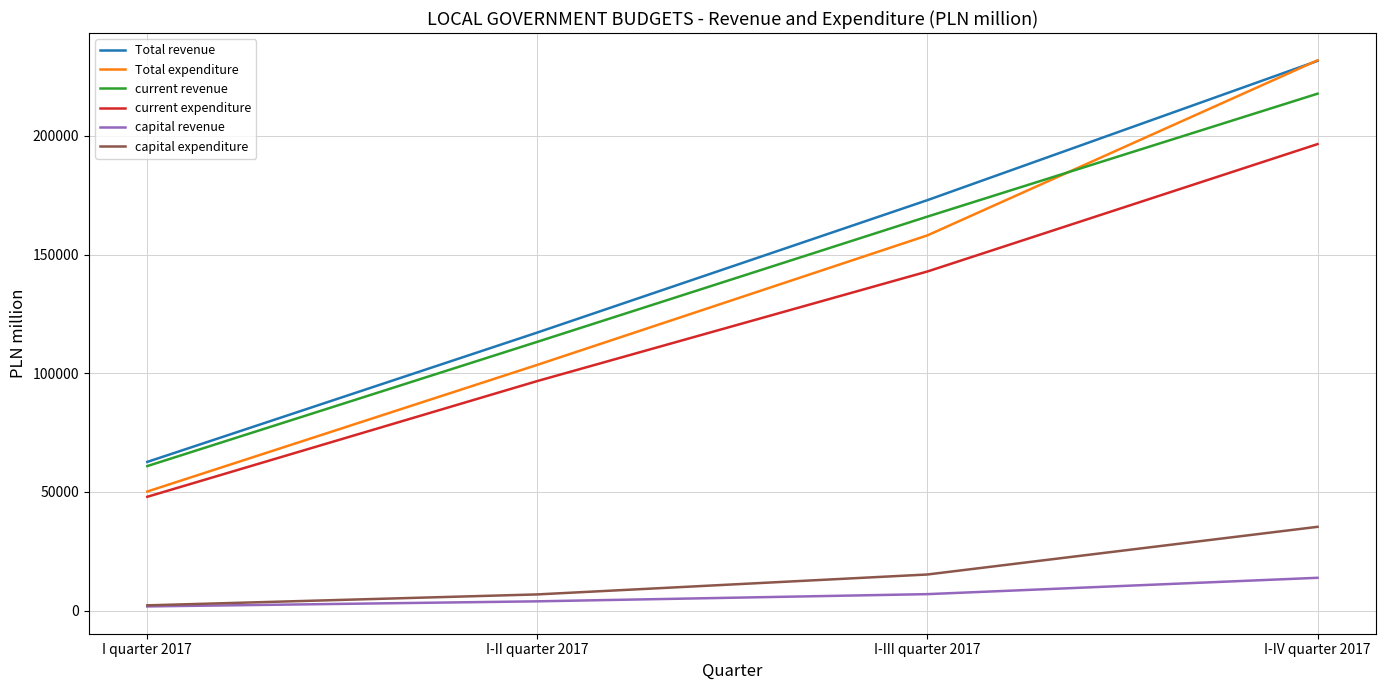

Where is capital expenditure nearest to the value 18758?

I-III quarter 2017